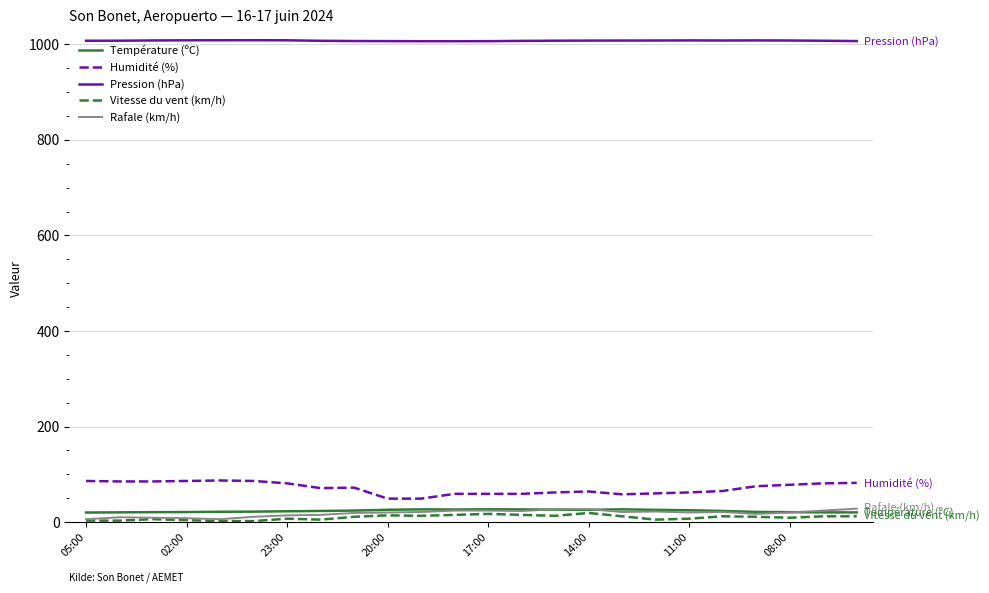

True or false: Pression (hPa) and Vitesse du vent (km/h) intersect in this chart.

False